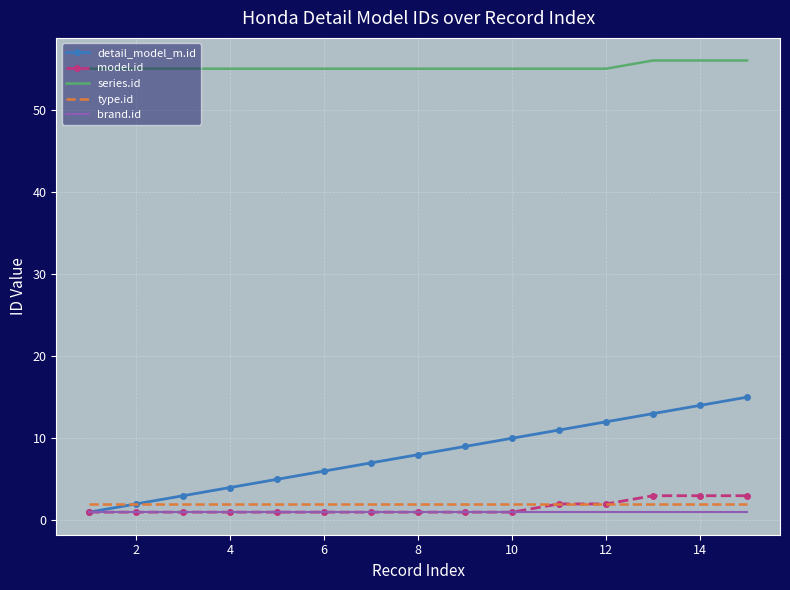

True or false: detail_model_m.id and series.id cross at least once.

False